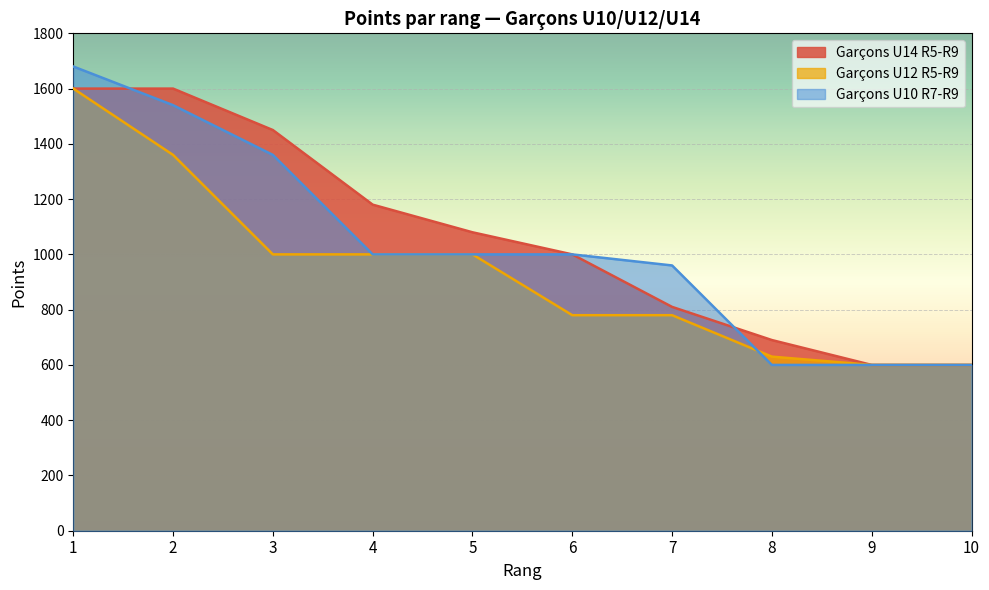

True or false: Garçons U14 R5-R9 and Garçons U12 R5-R9 intersect in this chart.

False